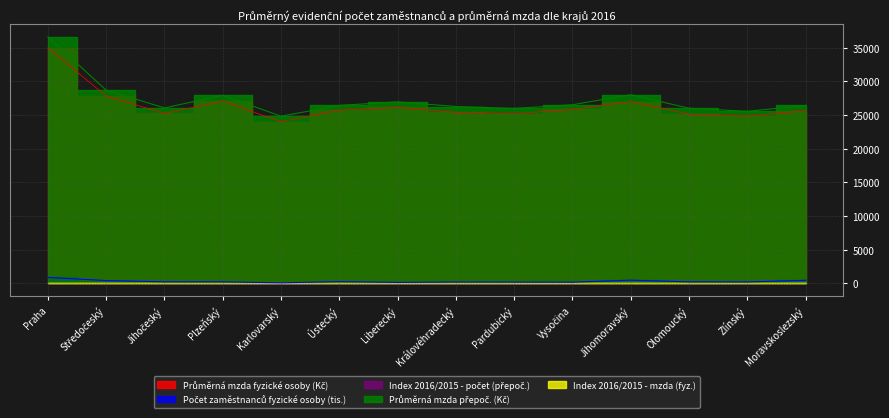

What is the sum of the Průměrná mzda fyzické osoby (Kč) values at Karlovarský and Královéhradecký?

49421.3